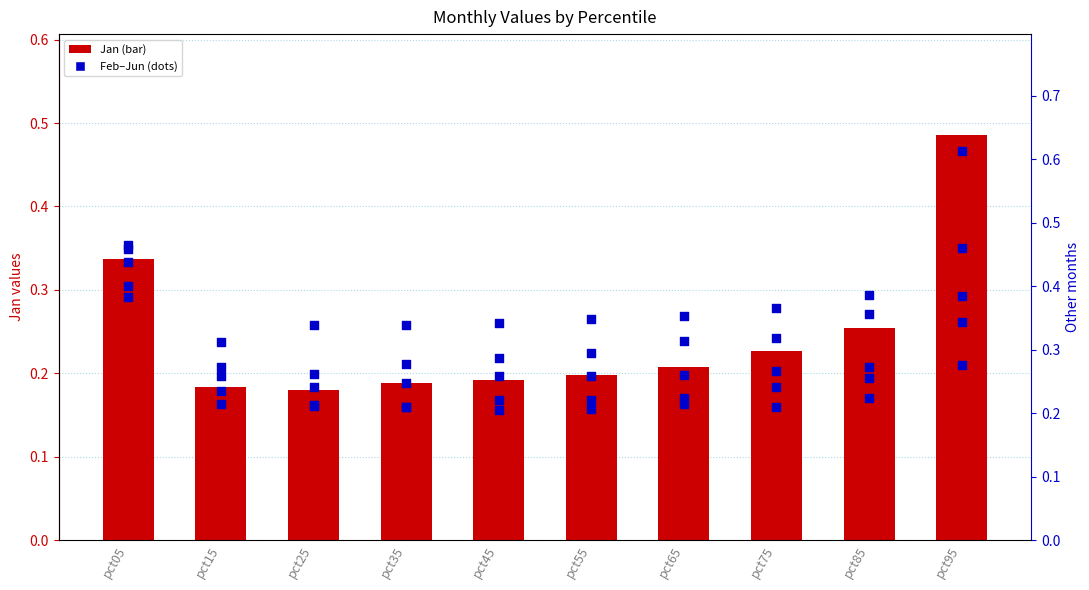

Is the value of May at pct55 greater than the value of Apr at pct75?

No